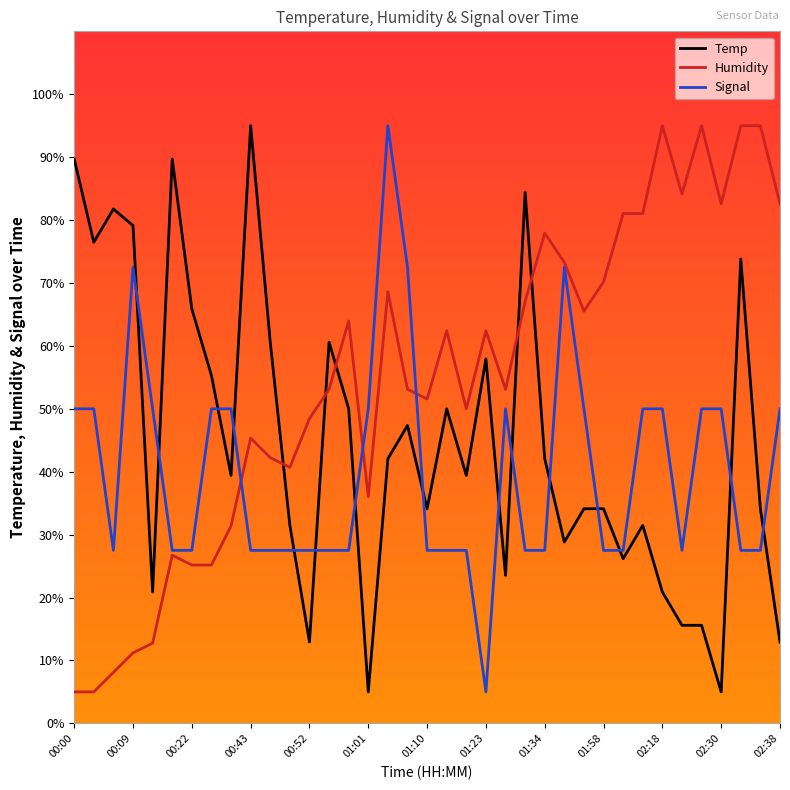

List the series in order of their overall mean, lowest first.

Signal, Temp, Humidity